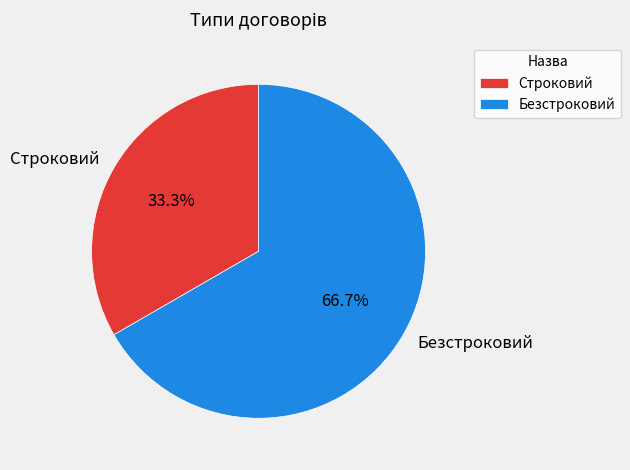

Is it true that Строковий is 20% of the pie?

False